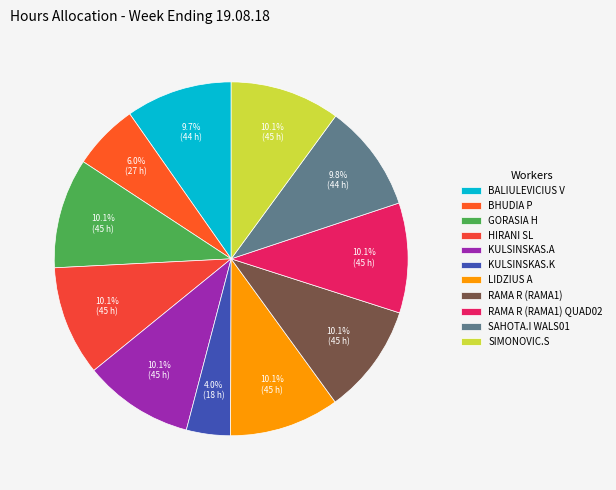

How many slices are in this pie chart?

11